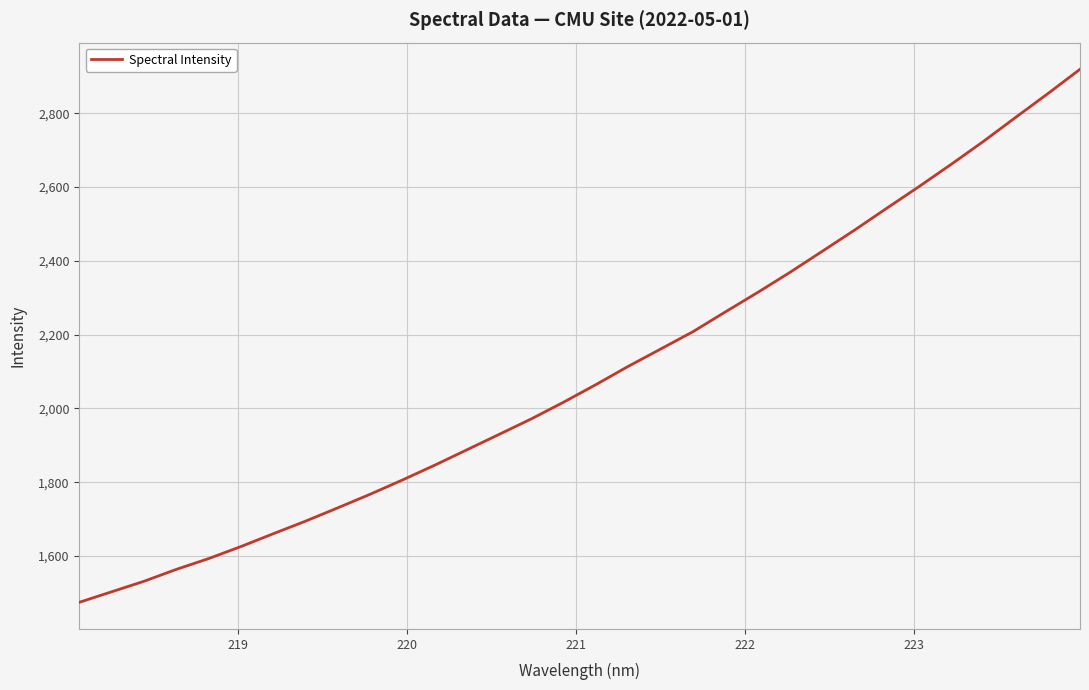

Does the chart have visible grid lines?

Yes